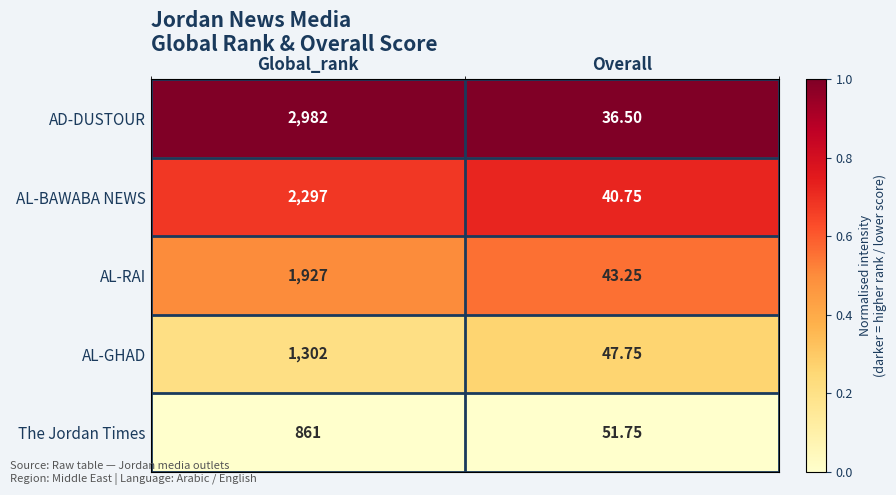

How many data points does each series have?

2